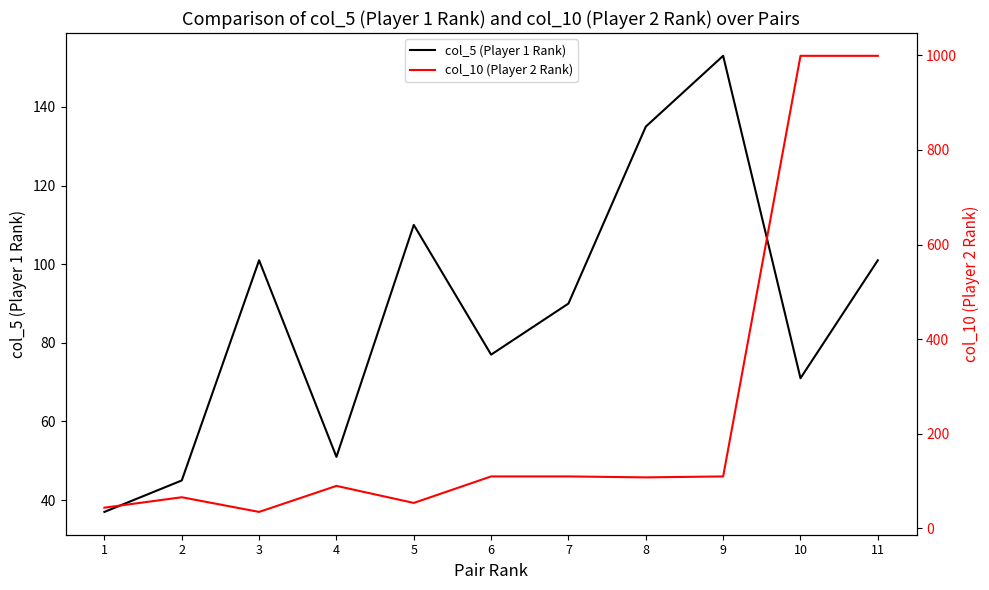

Is it true that col_10 (Player 2 Rank) equals 112 at 2?

False